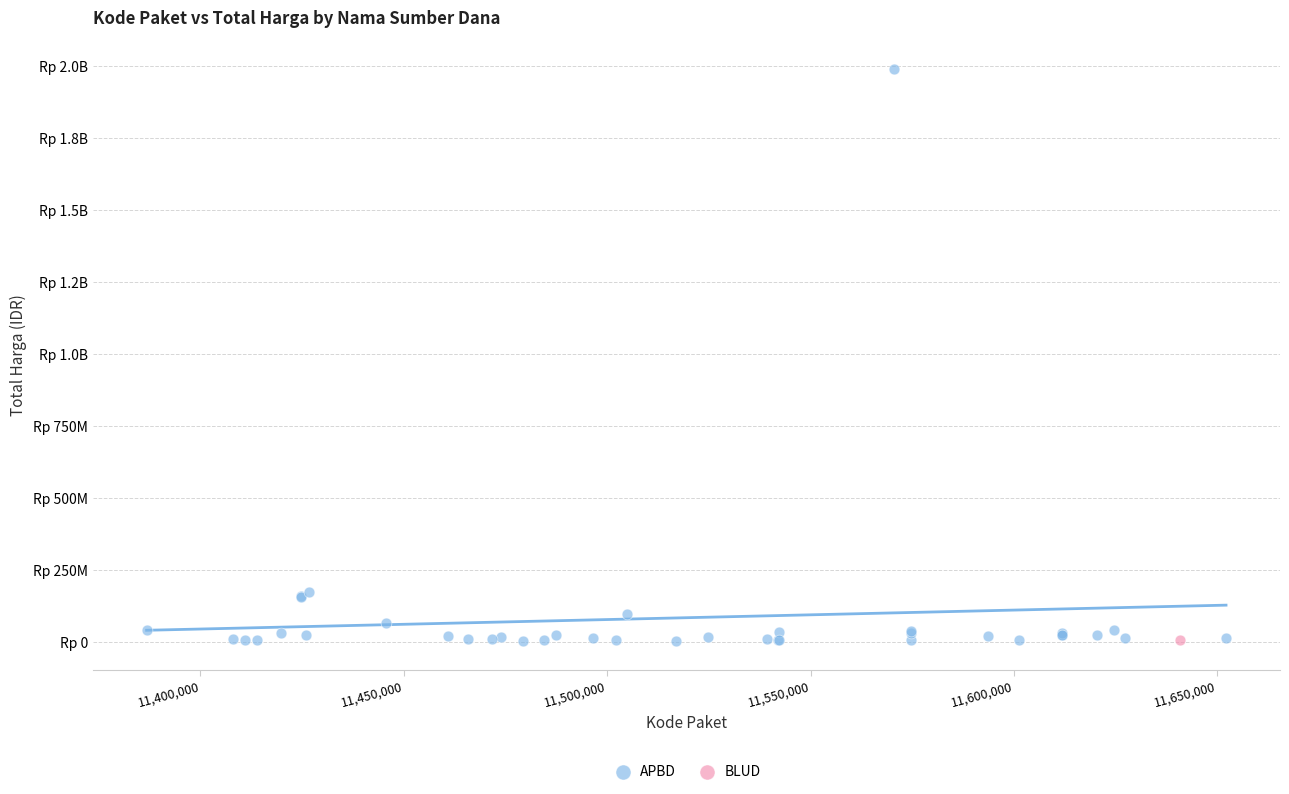

What are all the series names shown in the legend?

APBD, BLUD